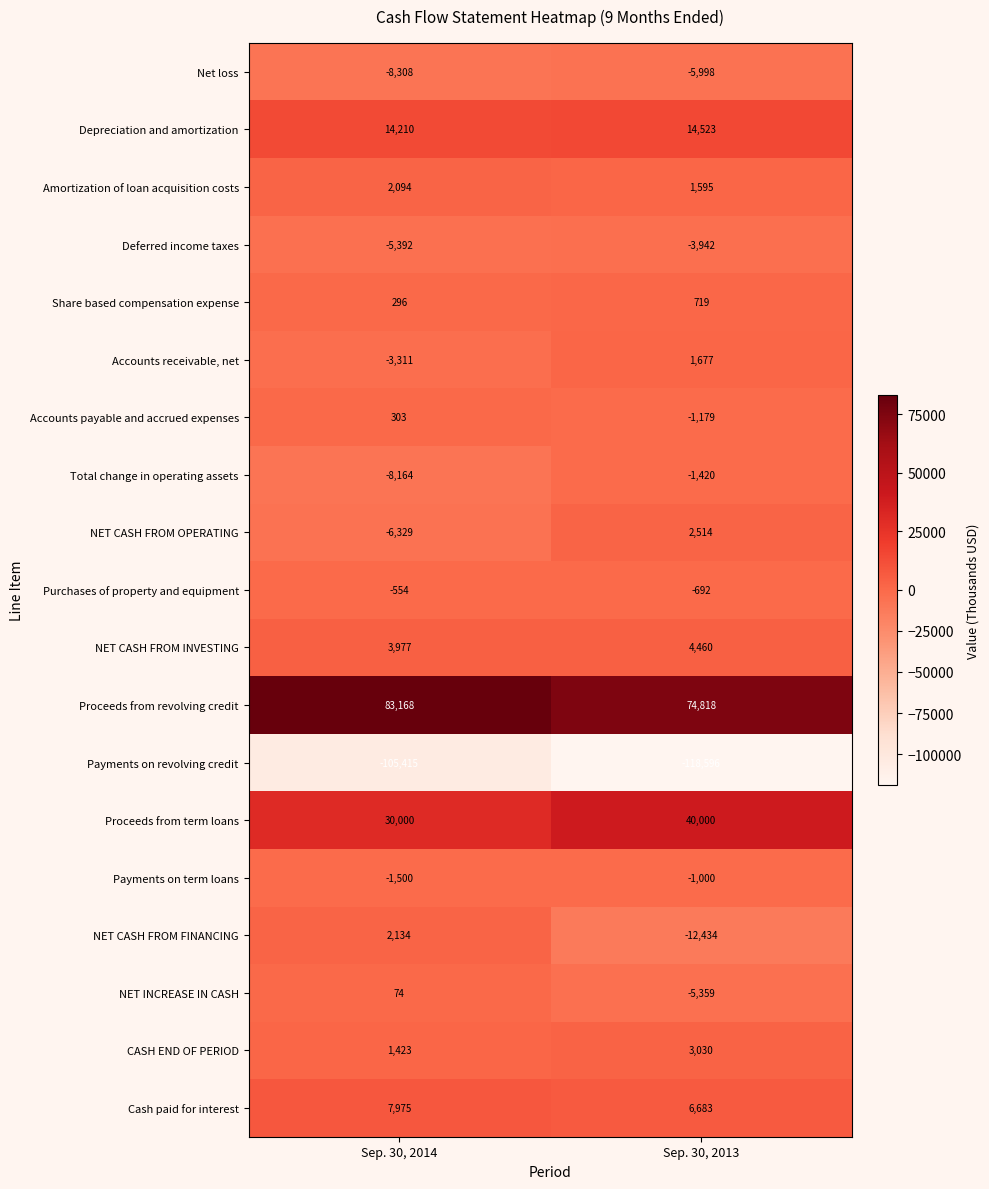

What value does the CASH END OF PERIOD series have at Sep. 30, 2014?

1423